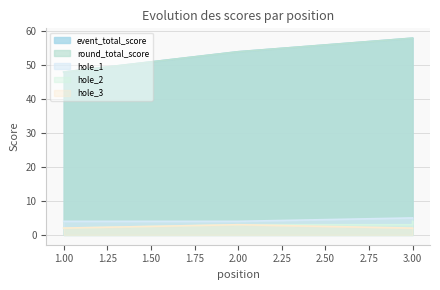

What is the maximum value shown in the chart?

58